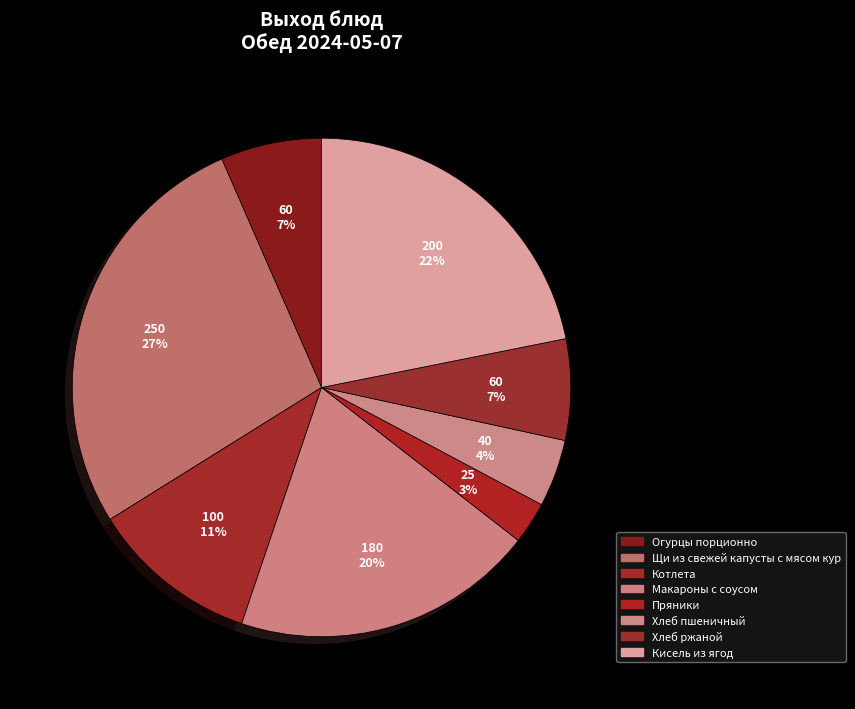

What is the smallest slice in the pie chart?

Пряники